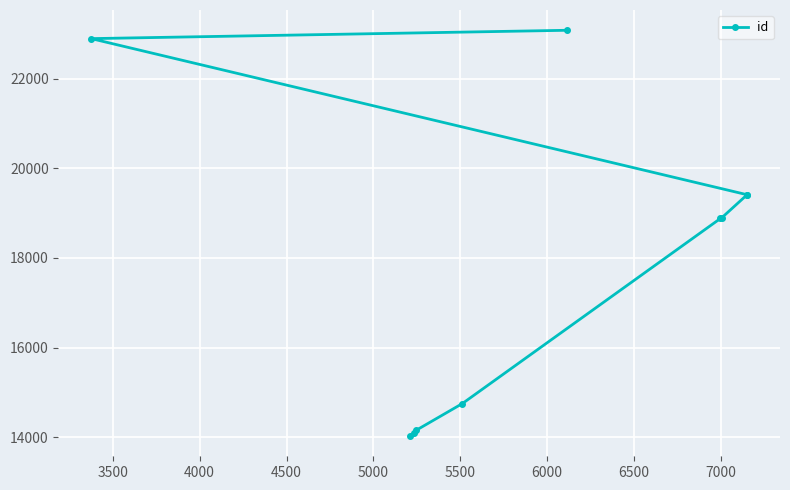

True or false: there are more than 2 points higher than both neighbors.

False